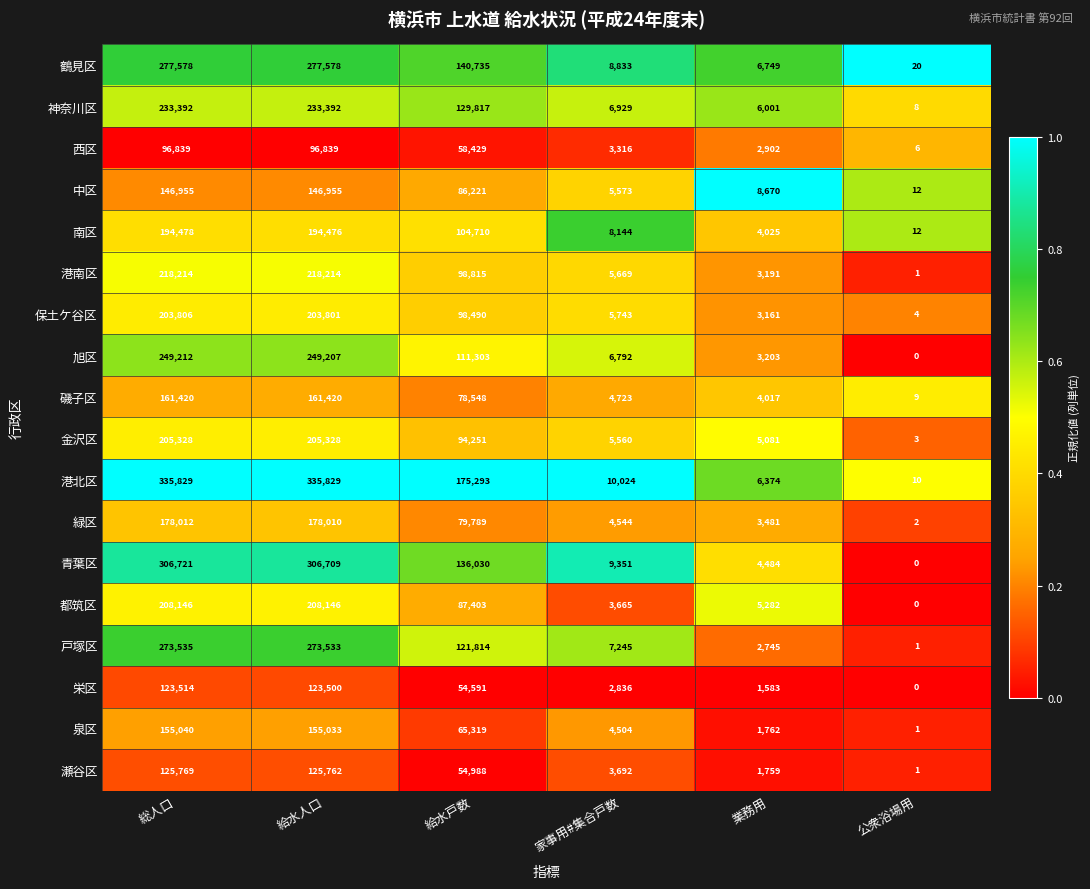

The value of 港北区 at 総人口 is 335829. True or false?

True